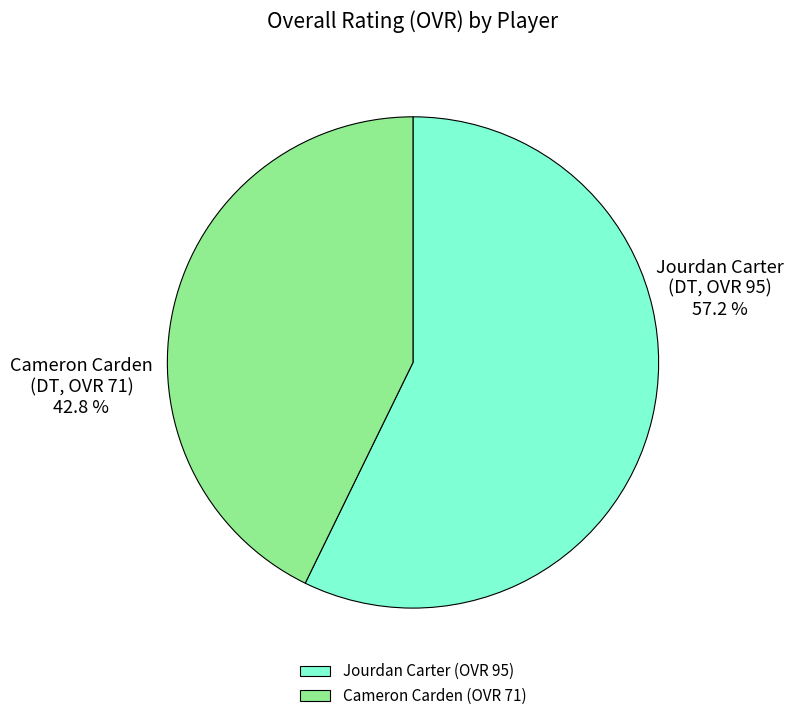

What is the smallest slice in the pie chart?

Cameron Carden